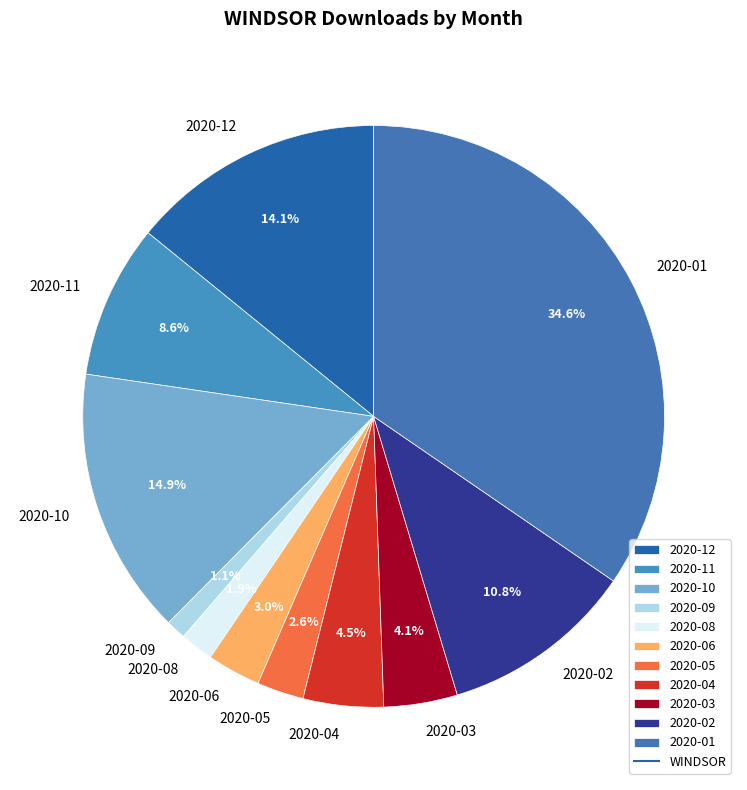

Which has a higher value, 2020-04 or 2020-12?

2020-12